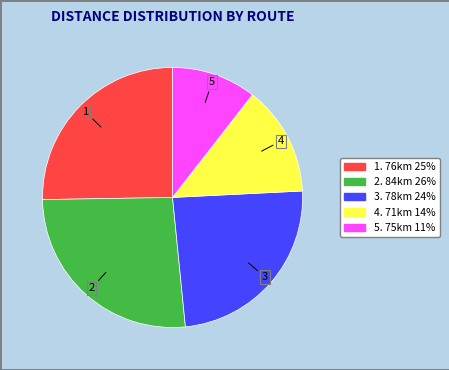

Does any single category account for the majority?

No